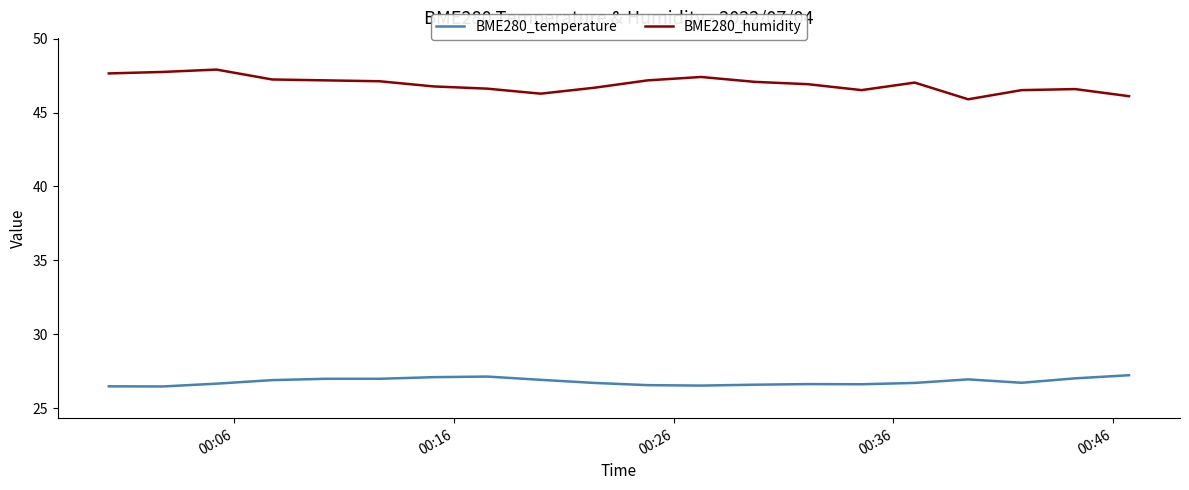

Which series has the largest total across all categories?

BME280_humidity